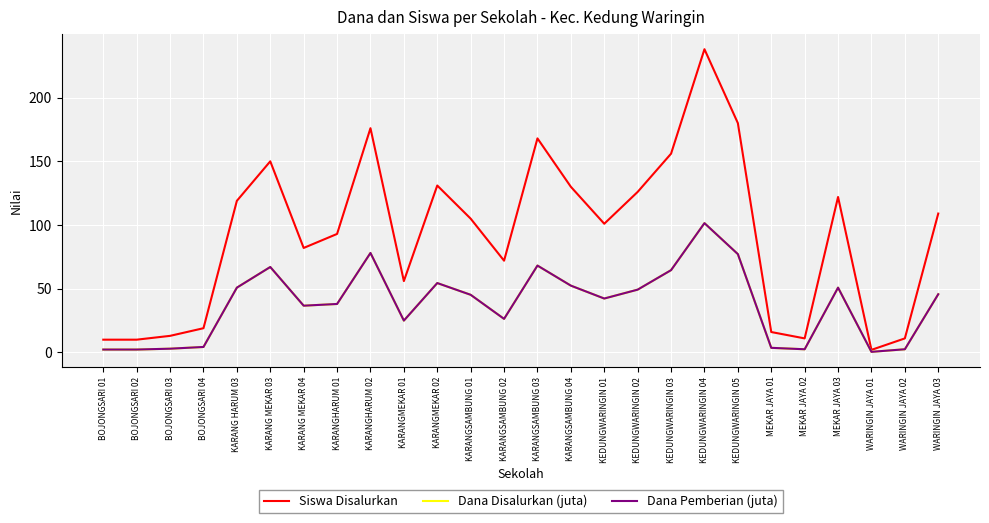

Reading left to right, transcribe all the data shown in this chart.

Siswa Disalurkan: BOJONGSARI 01=10.0	BOJONGSARI 02=10.0	BOJONGSARI 03=13.0	BOJONGSARI 04=19.0	KARANG HARUM 03=119.0	KARANG MEKAR 03=150.0	KARANG MEKAR 04=82.0	KARANGHARUM 01=93.0	KARANGHARUM 02=176.0	KARANGMEKAR 01=56.0	KARANGMEKAR 02=131.0	KARANGSAMBUNG 01=105.0	KARANGSAMBUNG 02=72.0	KARANGSAMBUNG 03=168.0	KARANGSAMBUNG 04=130.0	KEDUNGWARINGIN 01=101.0	KEDUNGWARINGIN 02=126.0	KEDUNGWARINGIN 03=156.0	KEDUNGWARINGIN 04=238.0	KEDUNGWARINGIN 05=180.0	MEKAR JAYA 01=16.0	MEKAR JAYA 02=11.0	MEKAR JAYA 03=122.0	WARINGIN JAYA 01=2.0	WARINGIN JAYA 02=11.0	WARINGIN JAYA 03=109.0
Dana Disalurkan (juta): BOJONGSARI 01=2.2	BOJONGSARI 02=2.2	BOJONGSARI 03=2.9	BOJONGSARI 04=4.3	KARANG HARUM 03=50.9	KARANG MEKAR 03=67.0	KARANG MEKAR 04=36.7	KARANGHARUM 01=38.0	KARANGHARUM 02=78.1	KARANGMEKAR 01=25.0	KARANGMEKAR 02=54.5	KARANGSAMBUNG 01=45.2	KARANGSAMBUNG 02=26.3	KARANGSAMBUNG 03=68.2	KARANGSAMBUNG 04=52.4	KEDUNGWARINGIN 01=42.3	KEDUNGWARINGIN 02=49.3	KEDUNGWARINGIN 03=64.6	KEDUNGWARINGIN 04=101.5	KEDUNGWARINGIN 05=77.2	MEKAR JAYA 01=3.6	MEKAR JAYA 02=2.5	MEKAR JAYA 03=50.9	WARINGIN JAYA 01=0.5	WARINGIN JAYA 02=2.5	WARINGIN JAYA 03=45.7
Dana Pemberian (juta): BOJONGSARI 01=2.2	BOJONGSARI 02=2.2	BOJONGSARI 03=2.9	BOJONGSARI 04=4.3	KARANG HARUM 03=50.9	KARANG MEKAR 03=67.0	KARANG MEKAR 04=36.7	KARANGHARUM 01=38.0	KARANGHARUM 02=78.1	KARANGMEKAR 01=25.0	KARANGMEKAR 02=54.5	KARANGSAMBUNG 01=45.2	KARANGSAMBUNG 02=26.3	KARANGSAMBUNG 03=68.2	KARANGSAMBUNG 04=52.4	KEDUNGWARINGIN 01=42.3	KEDUNGWARINGIN 02=49.3	KEDUNGWARINGIN 03=64.6	KEDUNGWARINGIN 04=101.5	KEDUNGWARINGIN 05=77.2	MEKAR JAYA 01=3.6	MEKAR JAYA 02=2.5	MEKAR JAYA 03=50.9	WARINGIN JAYA 01=0.5	WARINGIN JAYA 02=2.5	WARINGIN JAYA 03=45.7